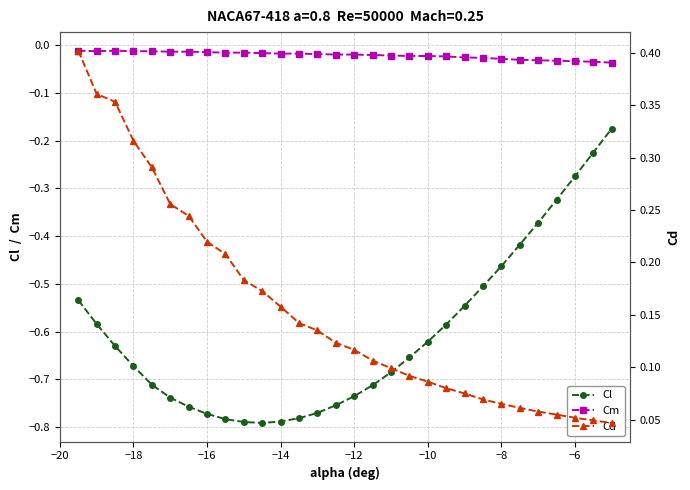

Rank the series by their average value, from lowest to highest.

Cl, Cm, Cd